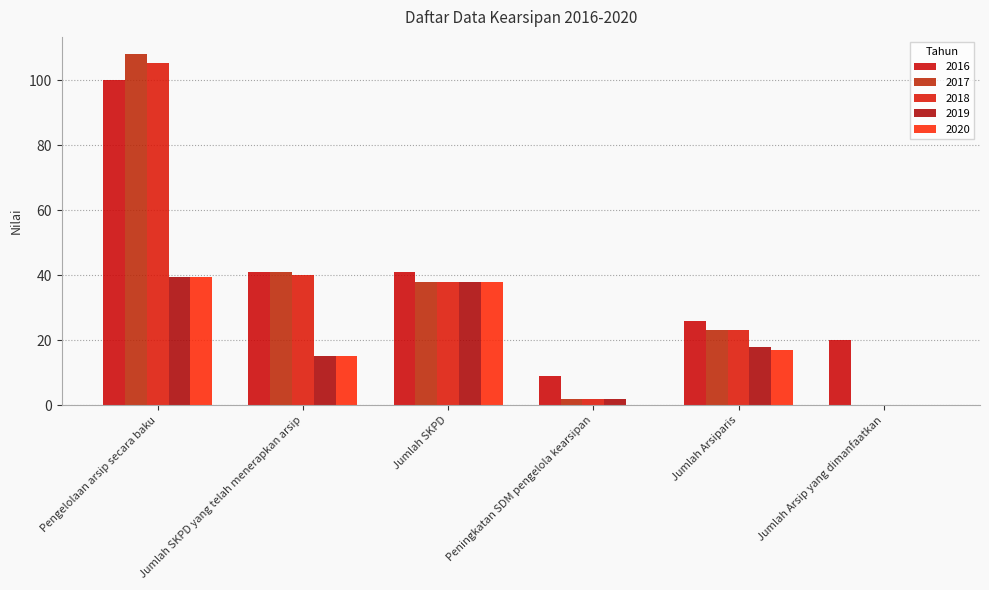

Reading left to right, what are all the values shown in this chart?

2016: Pengelolaan arsip secara baku=100.0	Jumlah SKPD yang telah menerapkan arsip=41.0	Jumlah SKPD=41.0	Peningkatan SDM pengelola kearsipan=9.0	Jumlah Arsiparis=26.0	Jumlah Arsip yang dimanfaatkan=20.0
2017: Pengelolaan arsip secara baku=107.9	Jumlah SKPD yang telah menerapkan arsip=41.0	Jumlah SKPD=38.0	Peningkatan SDM pengelola kearsipan=2.0	Jumlah Arsiparis=23.0	Jumlah Arsip yang dimanfaatkan=0.0
2018: Pengelolaan arsip secara baku=105.3	Jumlah SKPD yang telah menerapkan arsip=40.0	Jumlah SKPD=38.0	Peningkatan SDM pengelola kearsipan=2.0	Jumlah Arsiparis=23.0	Jumlah Arsip yang dimanfaatkan=0.0
2019: Pengelolaan arsip secara baku=39.5	Jumlah SKPD yang telah menerapkan arsip=15.0	Jumlah SKPD=38.0	Peningkatan SDM pengelola kearsipan=2.0	Jumlah Arsiparis=18.0	Jumlah Arsip yang dimanfaatkan=0.0
2020: Pengelolaan arsip secara baku=39.5	Jumlah SKPD yang telah menerapkan arsip=15.0	Jumlah SKPD=38.0	Peningkatan SDM pengelola kearsipan=0.0	Jumlah Arsiparis=17.0	Jumlah Arsip yang dimanfaatkan=0.0